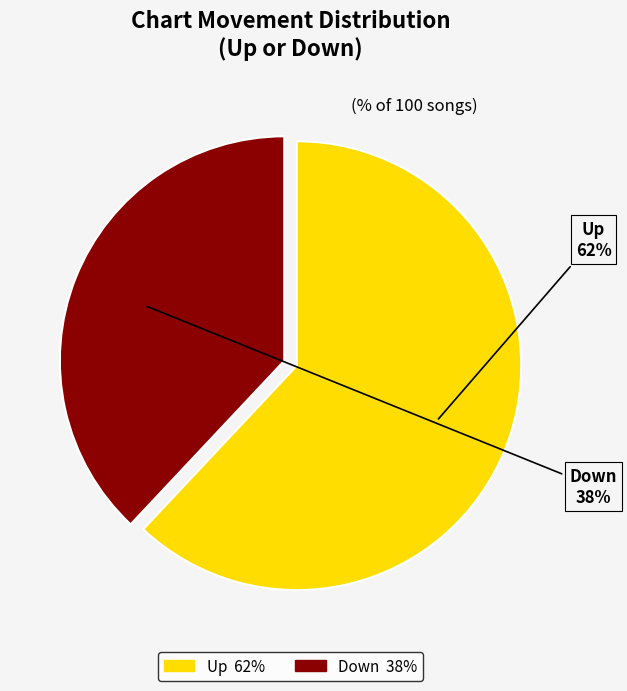

Count the number of slices in the pie.

2